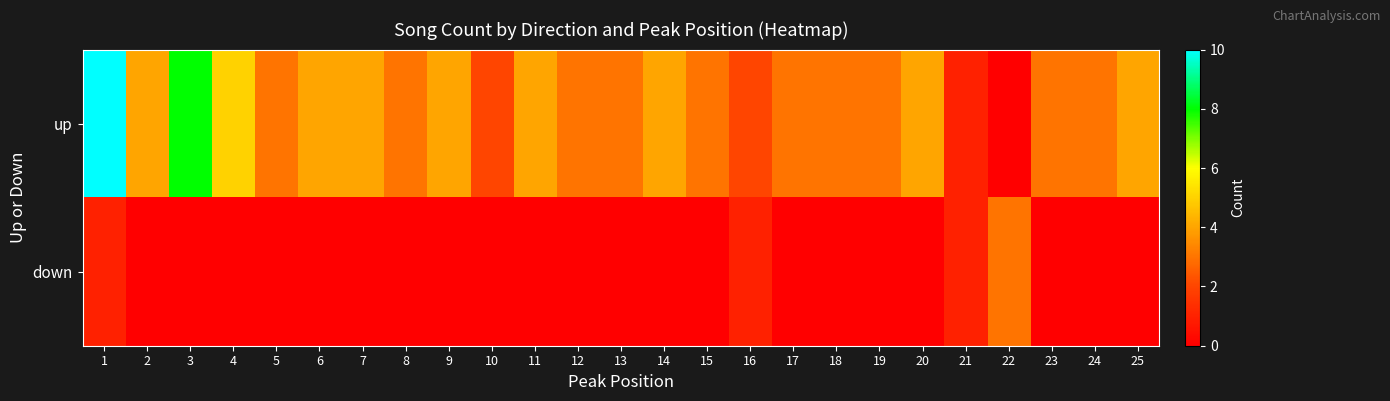

Which series has the widest spread of values?

up